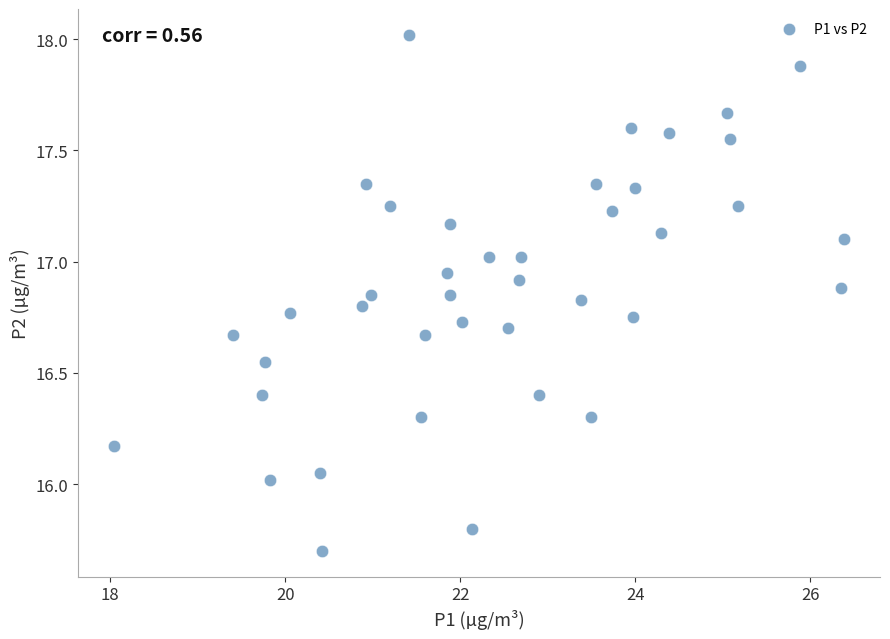

What is the range of X values (max minus min)?

8.3